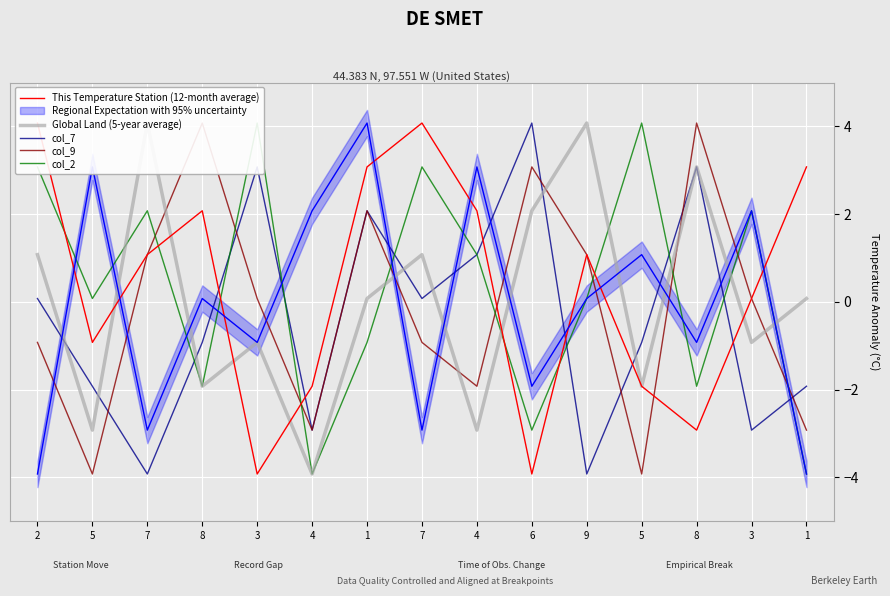

How many positive values does the This Temperature Station (12-month average) series have?

9